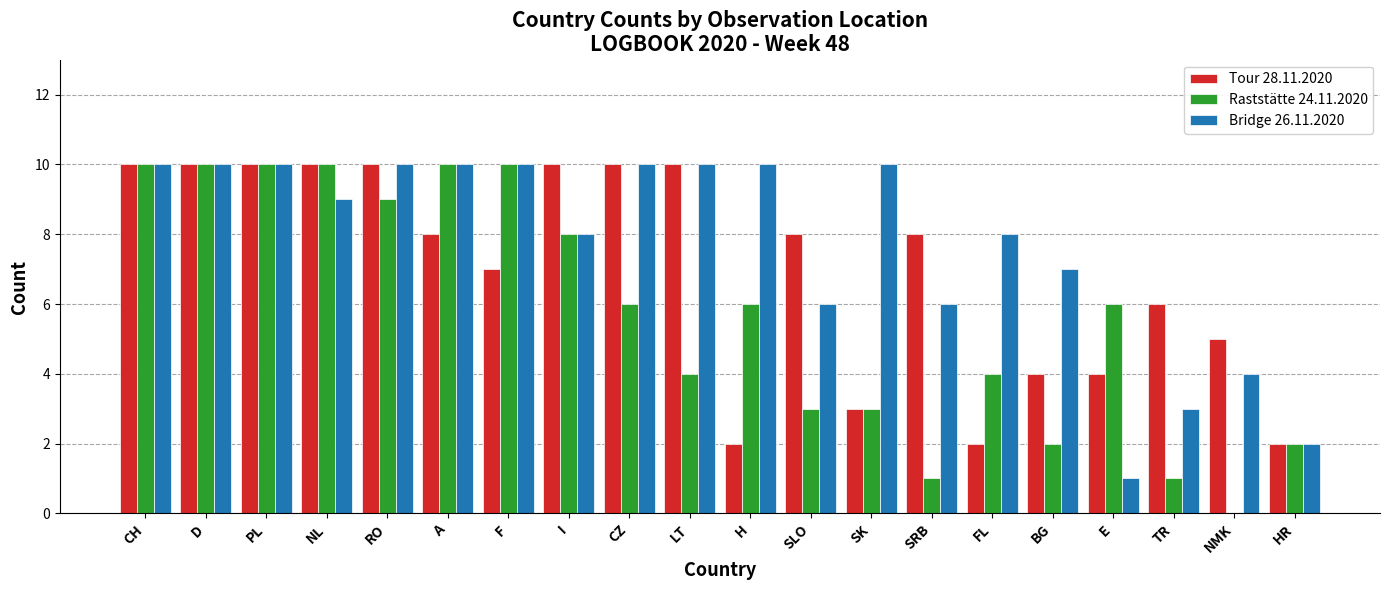

What is the average value of the Tour 28.11.2020 series?

7